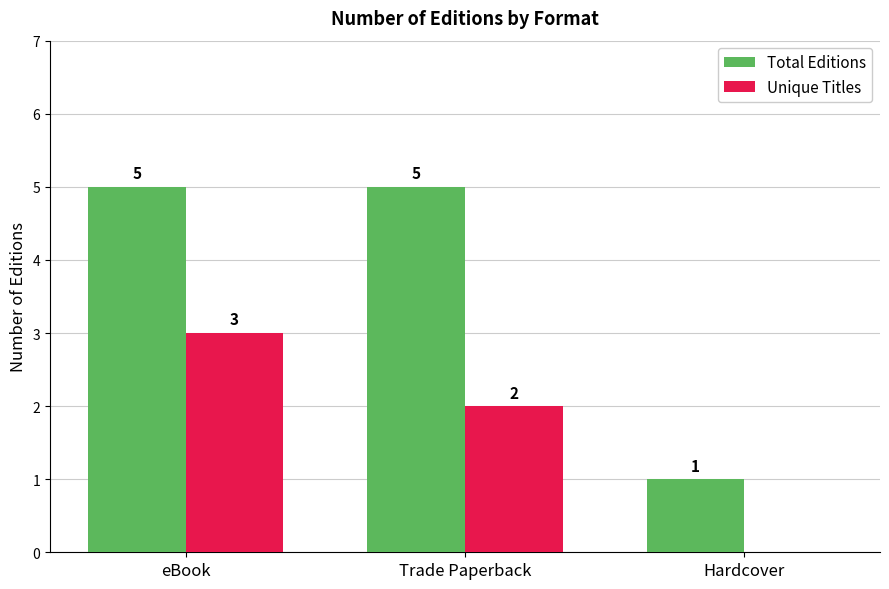

True or false: Unique Titles has a value of 2 at Trade Paperback.

True